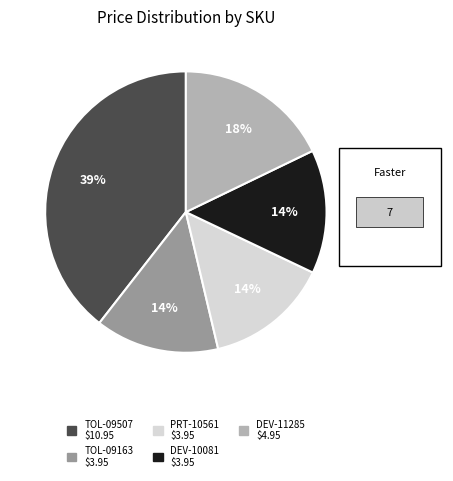

Does any single category account for the majority?

No